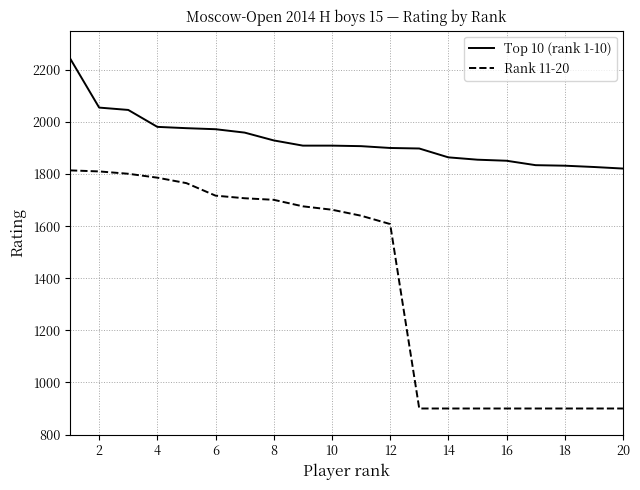

True or false: Top 10 (rank 1-10) and Rank 11-20 intersect in this chart.

False